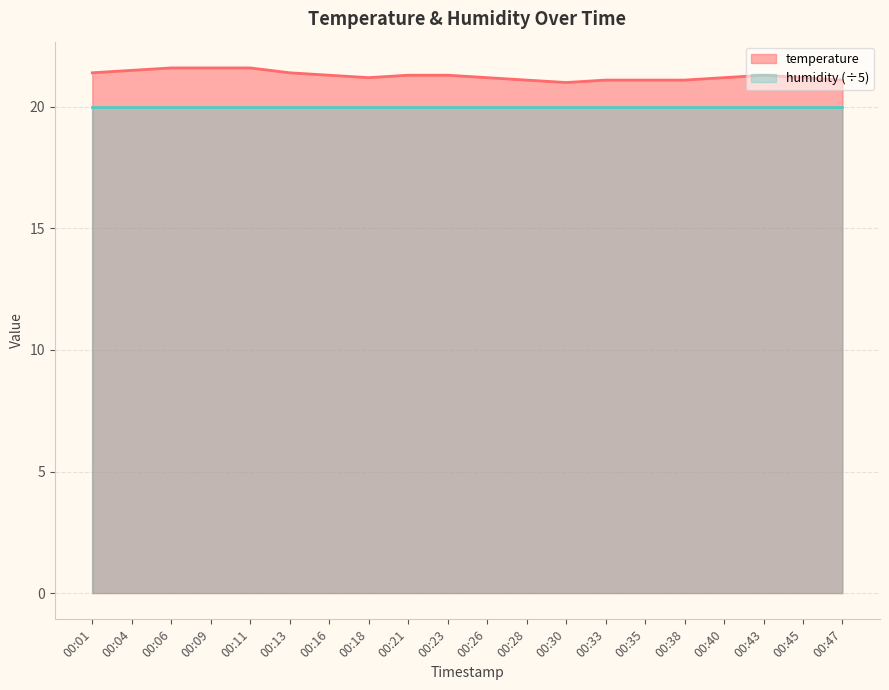

True or false: there are more than 1 points higher than both neighbors.

False